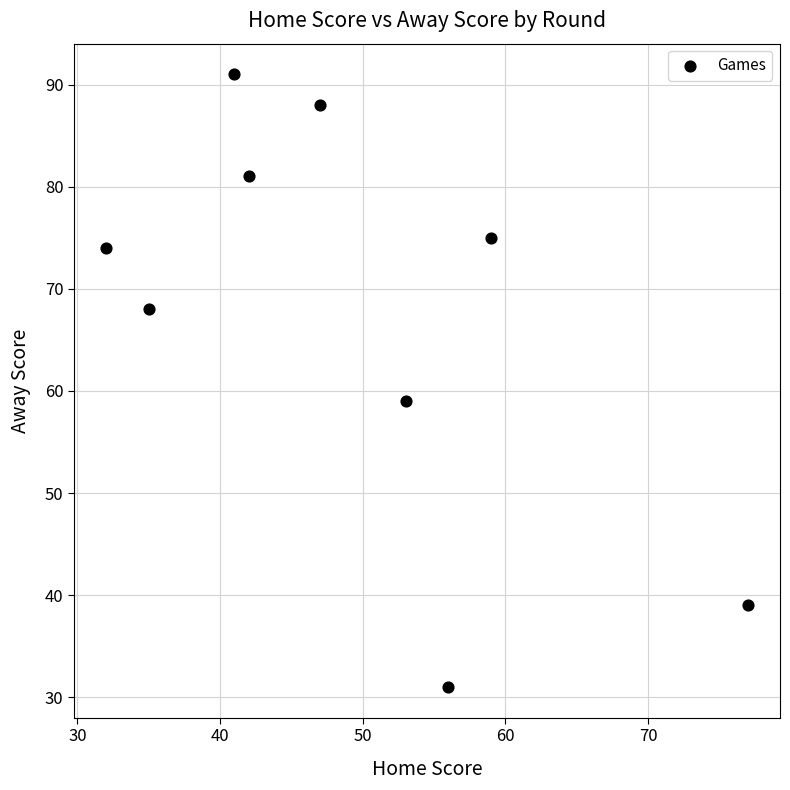

What Y value in the scatter plot is closest to 61?

59